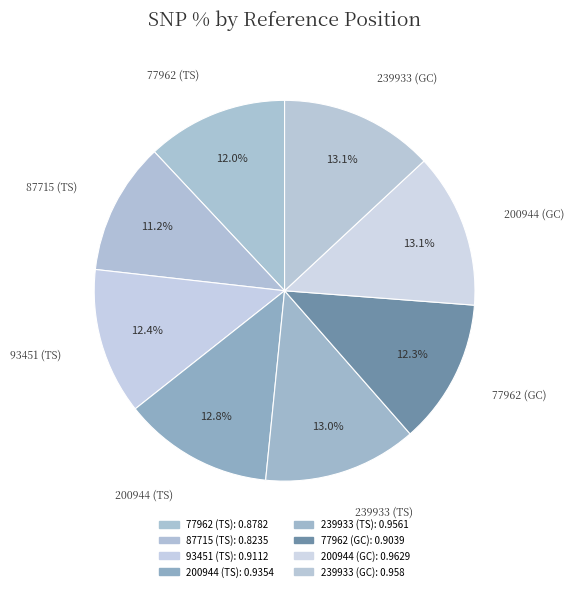

How many slices are in this pie chart?

8